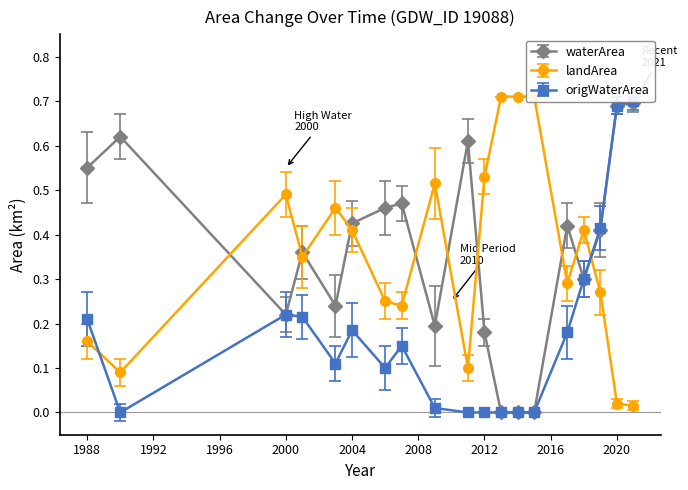

In waterArea, how many points are lower than both neighbors (excluding endpoints)?

4